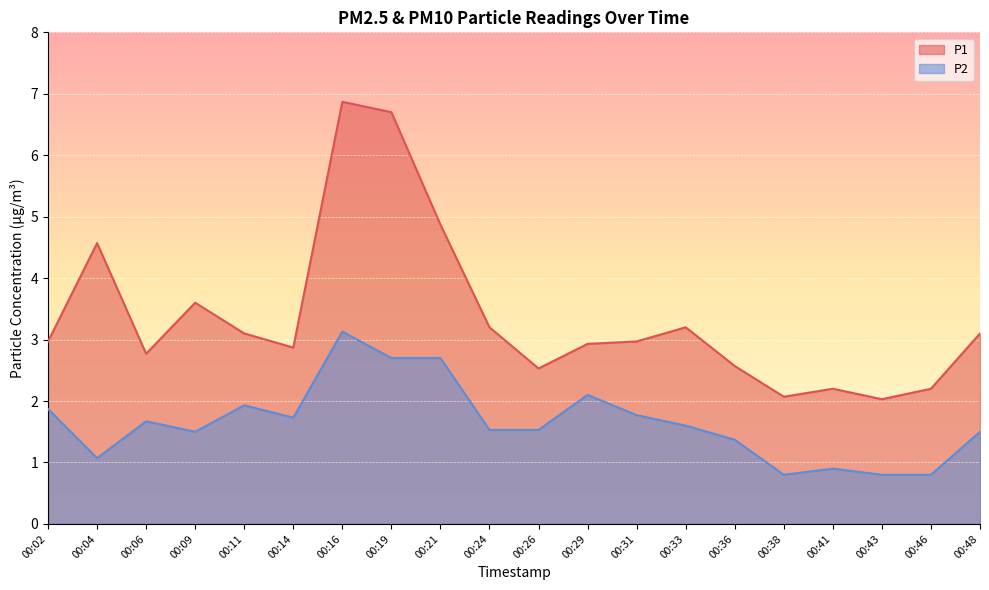

What is the maximum value shown in the chart?

6.9